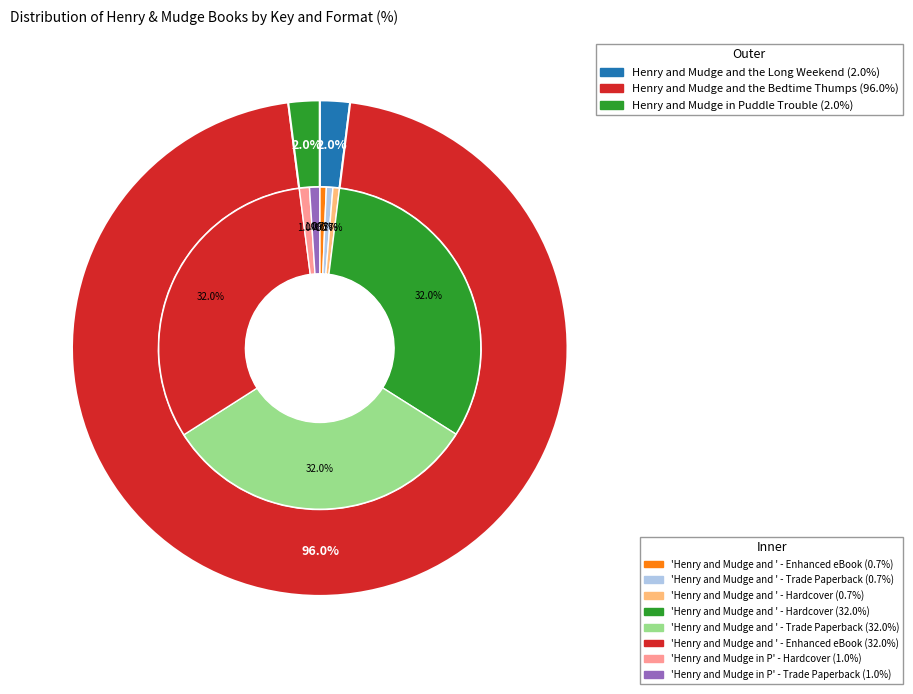

To the nearest percent, what is the difference between the Henry and Mudge and the Bedtime Thumps and Henry and Mudge and the Long Weekend slice percentages?

94%